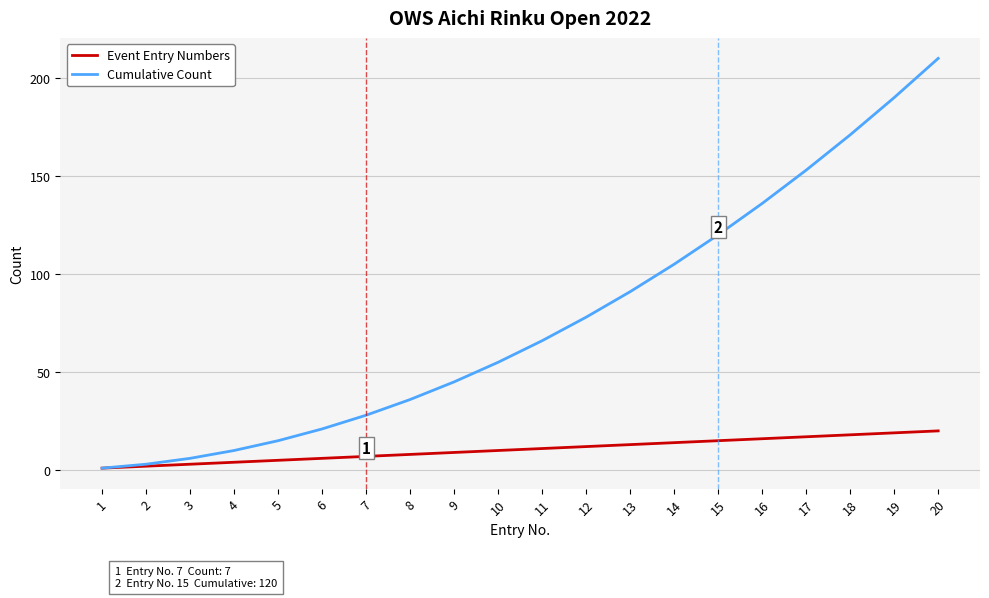

The value of Cumulative Count at 17 is 41. True or false?

False